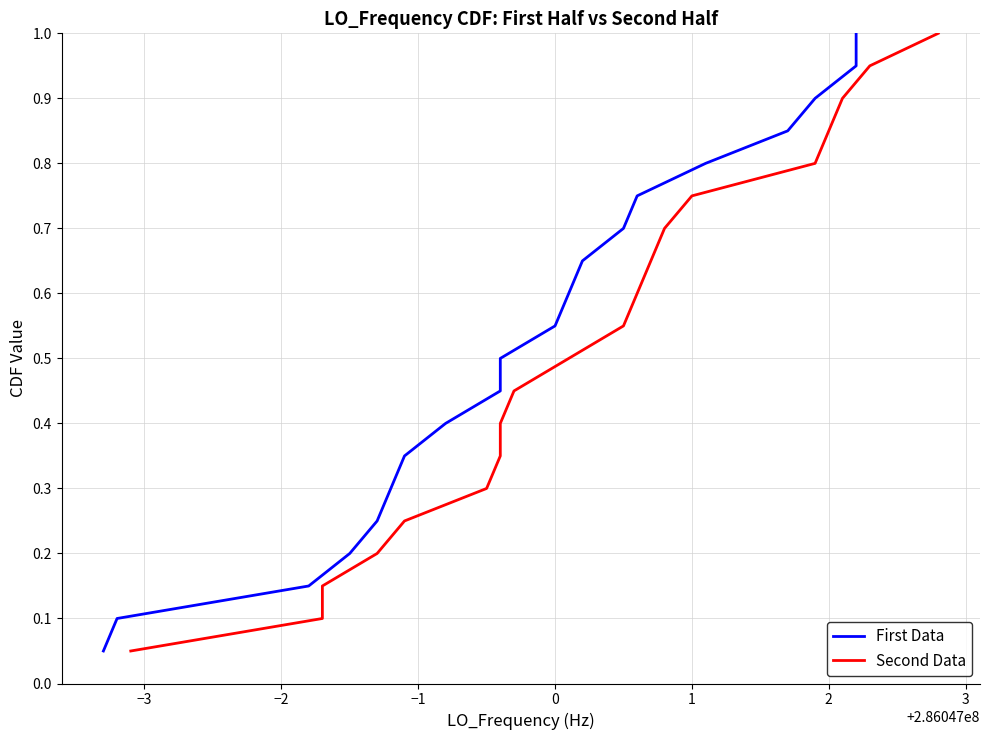

List the series in order of their peak value, highest first.

First Data, Second Data